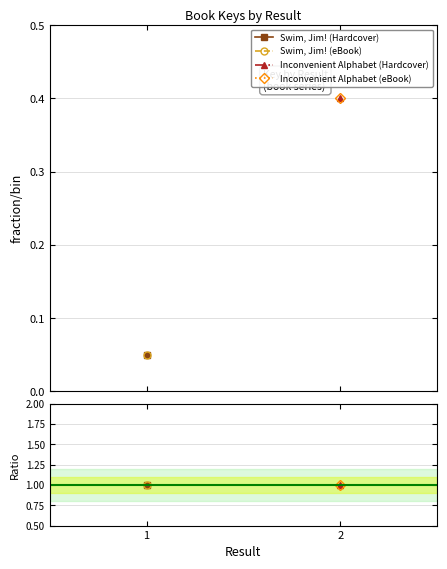

Rank the categories by Swim, Jim! (eBook) value from lowest to highest.

1, 2